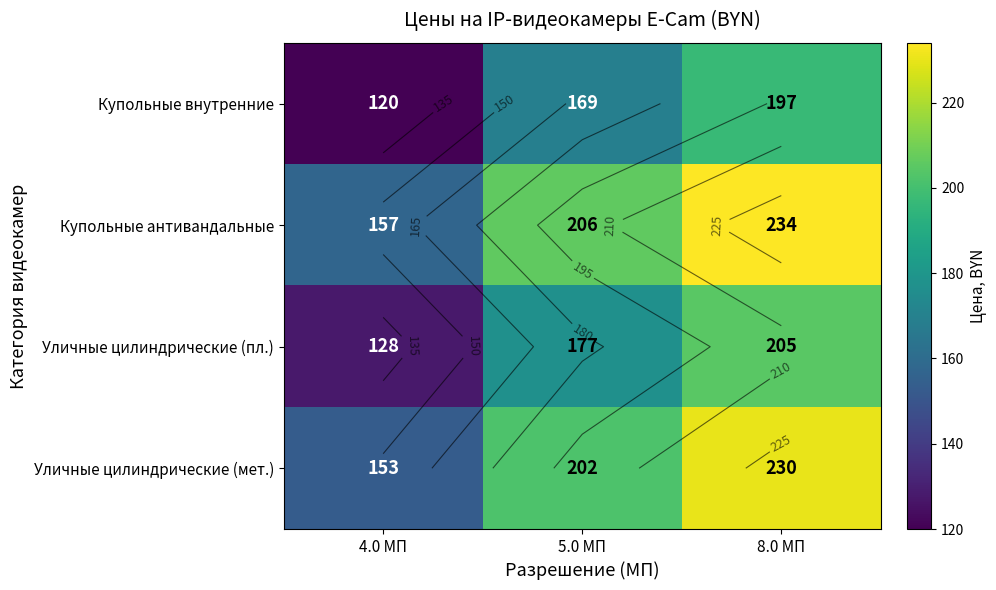

At 4.0 МП, list the series in order from largest to smallest.

Купольные антивандальные, Уличные цилиндрические (мет.), Уличные цилиндрические (пл.), Купольные внутренние